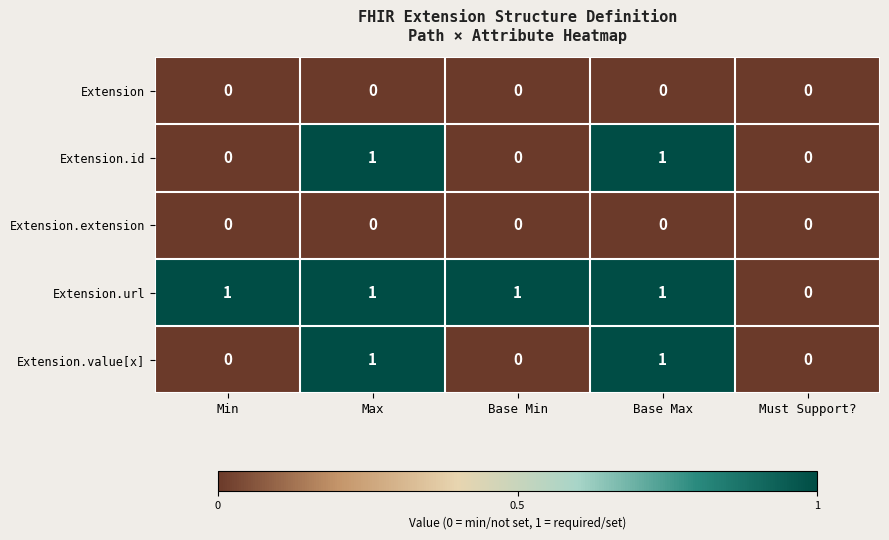

How many Extension.value[x] values are between 0 and 1?

5